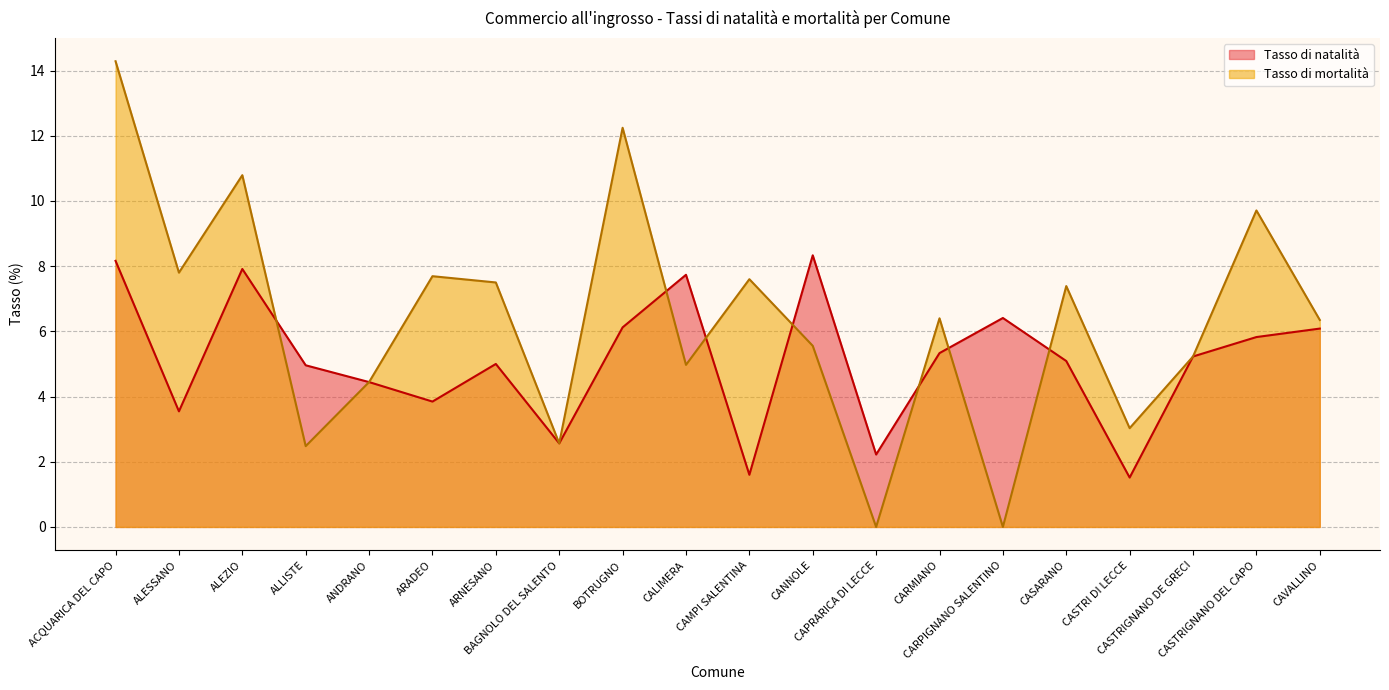

True or false: Tasso di natalità has a value of 10.9 at CARPIGNANO SALENTINO.

False